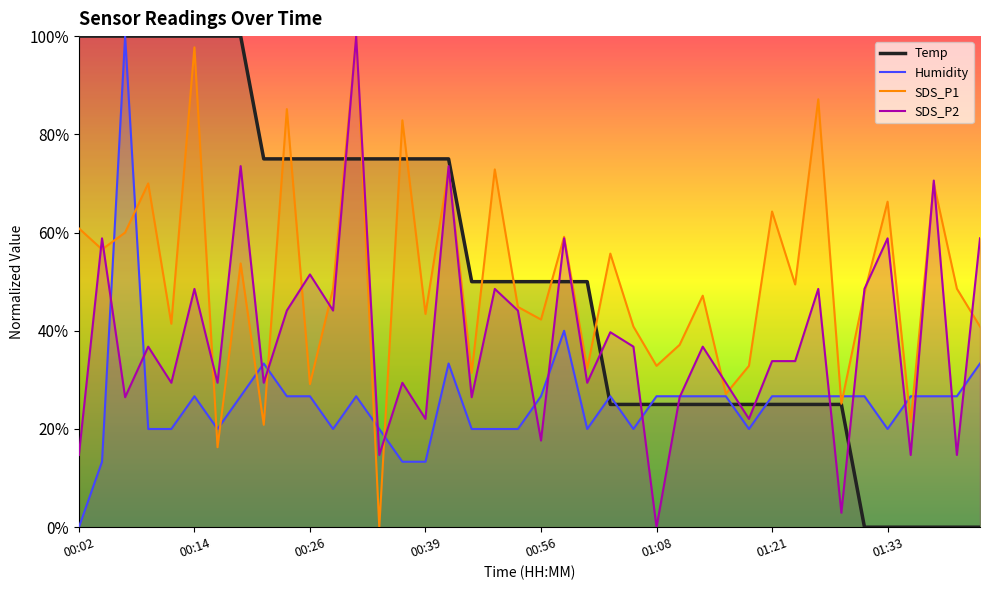

How many data points does each series have?

40